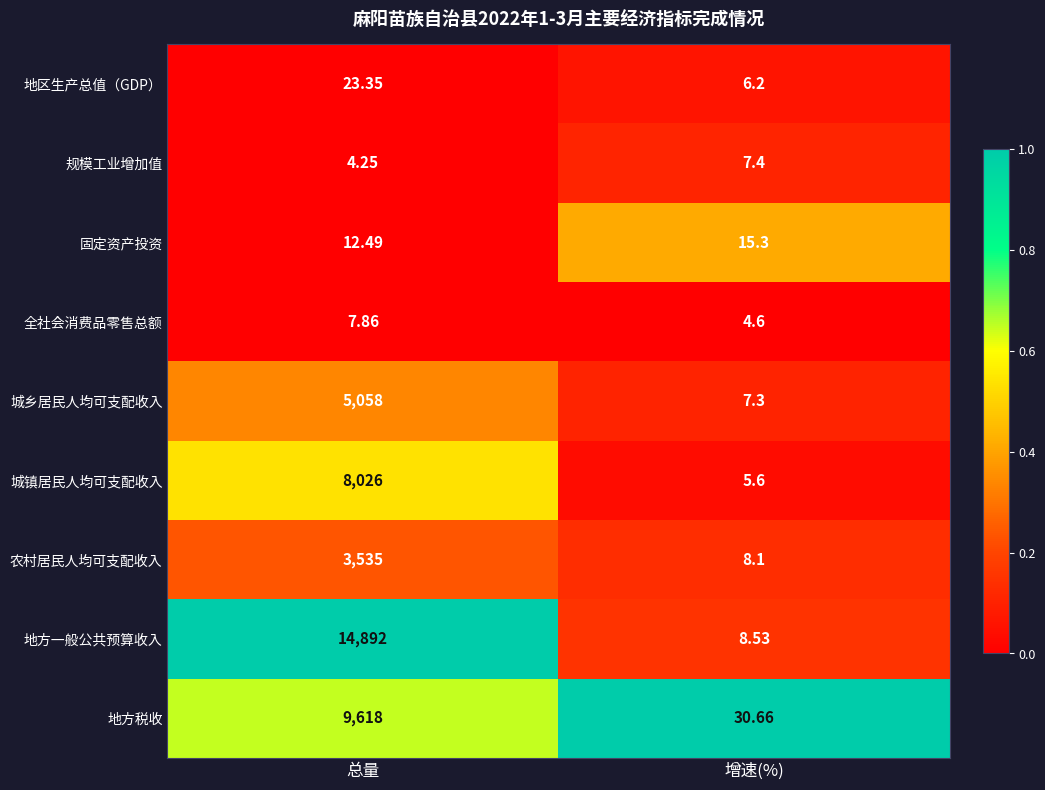

Rank the series by their maximum value, from lowest to highest.

规模工业增加值, 全社会消费品零售总额, 固定资产投资, 地区生产总值（GDP）, 农村居民人均可支配收入, 城乡居民人均可支配收入, 城镇居民人均可支配收入, 地方税收, 地方一般公共预算收入